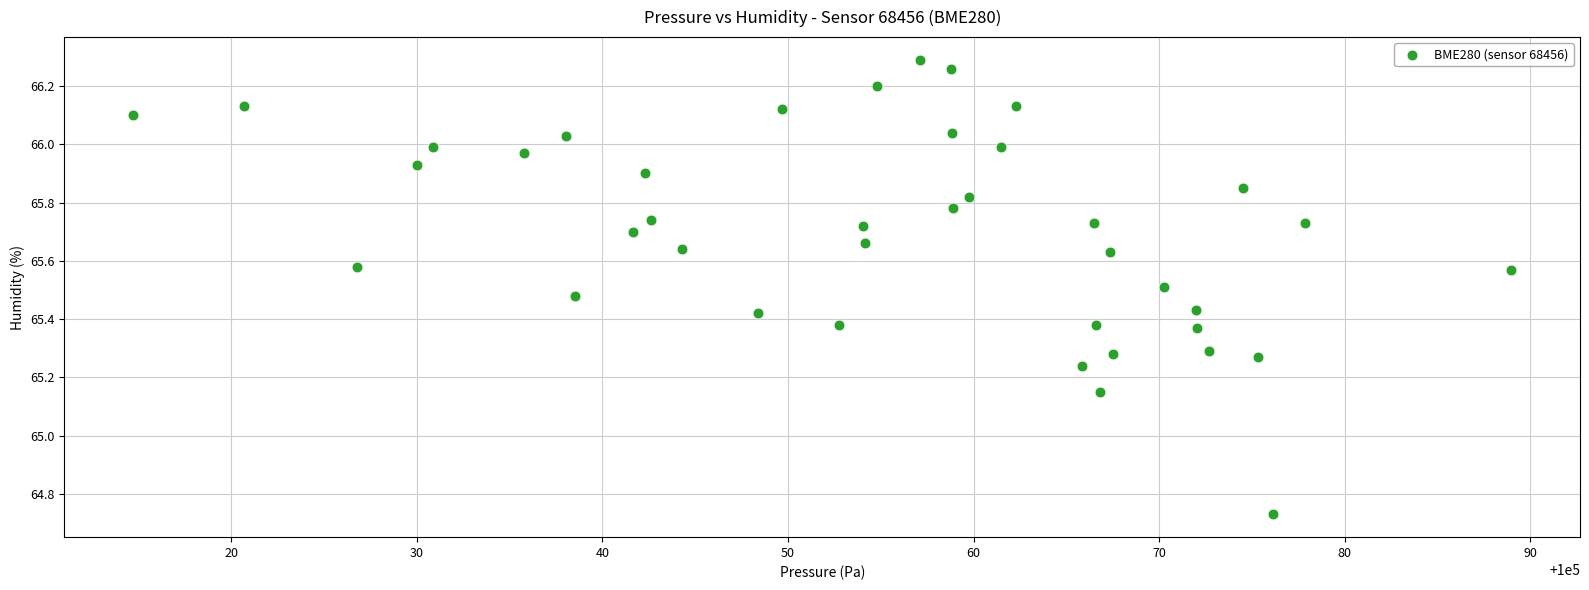

What is the range of Y values (max minus min)?

1.6